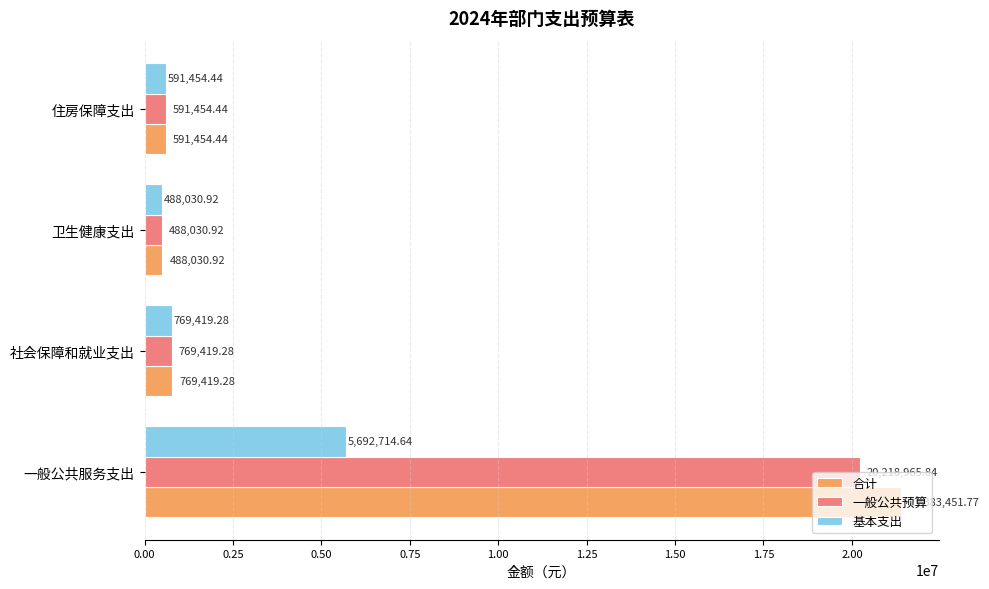

What is the minimum value shown in the chart?

488030.9